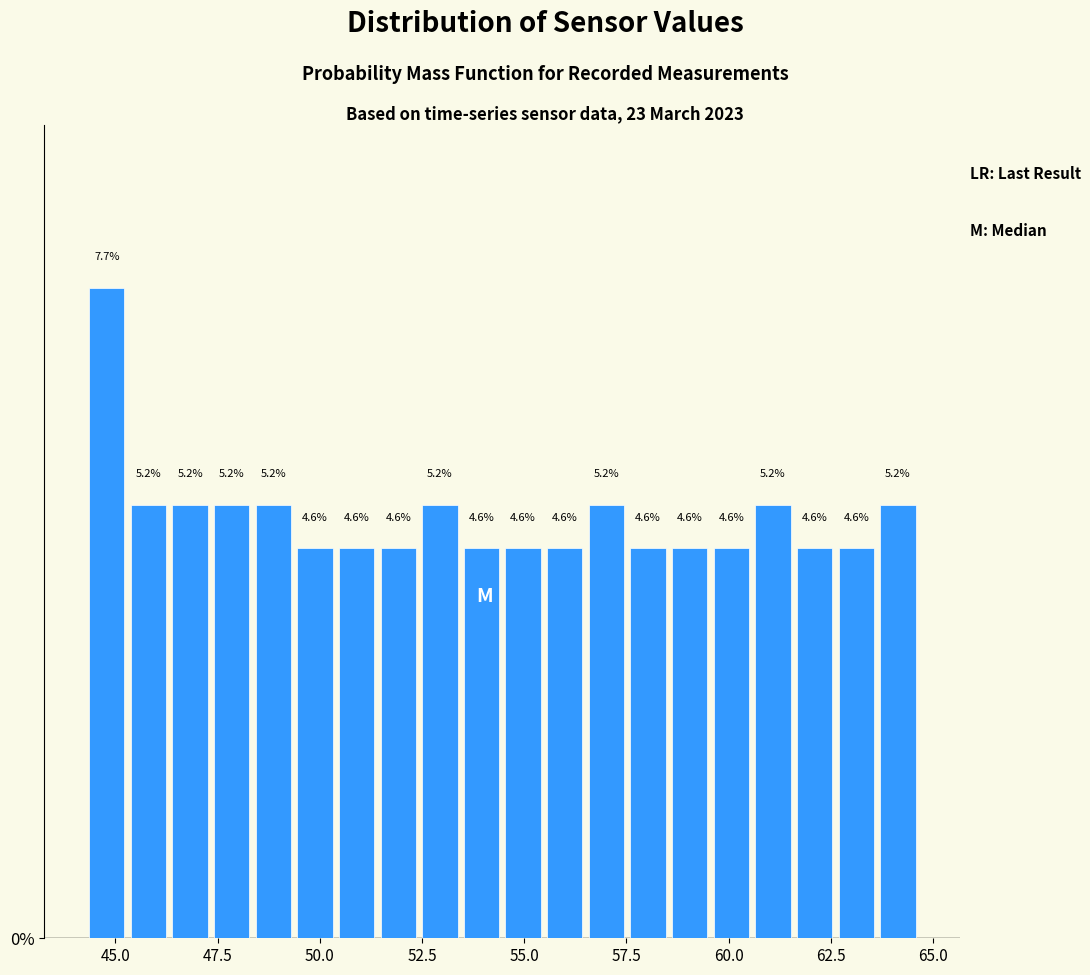

Around what value on the x-axis is the tallest bar? Give the approximate position of its centre, as read against the axis.

45.0